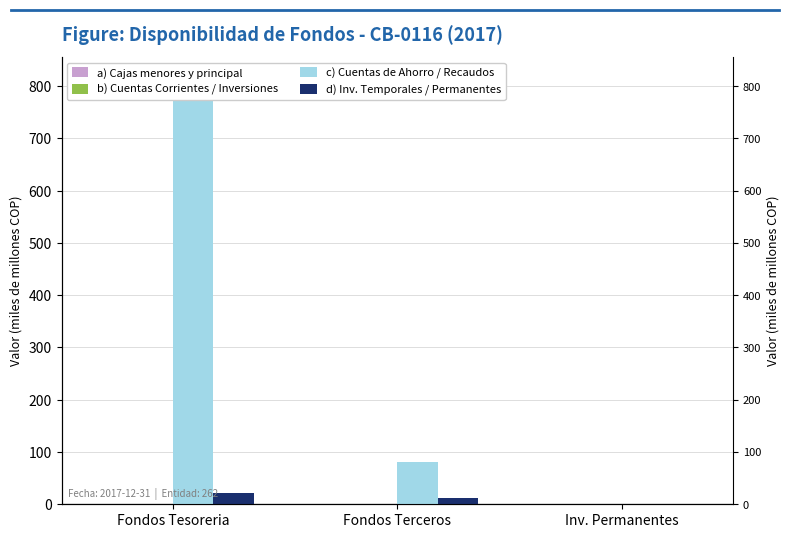

How many b) Cuentas Corrientes / Inversiones values are between 0 and 1?

3